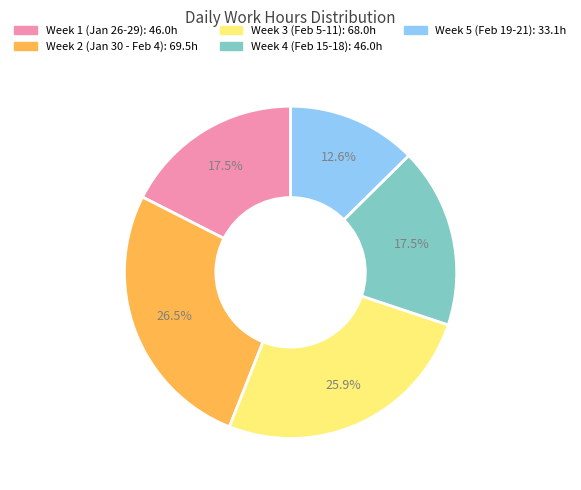

Is there any slice that represents more than half of the pie?

No